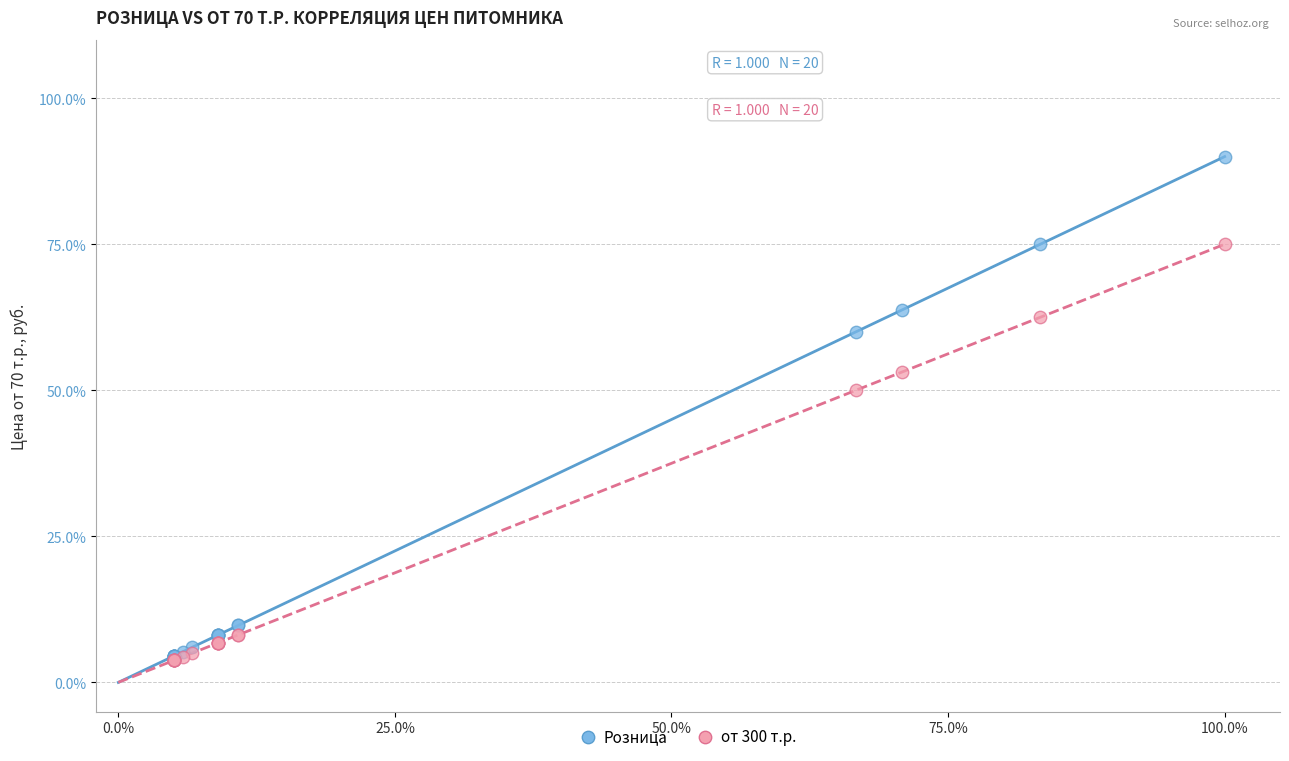

What are all the series names shown in the legend?

Розница, от 300 т.р.